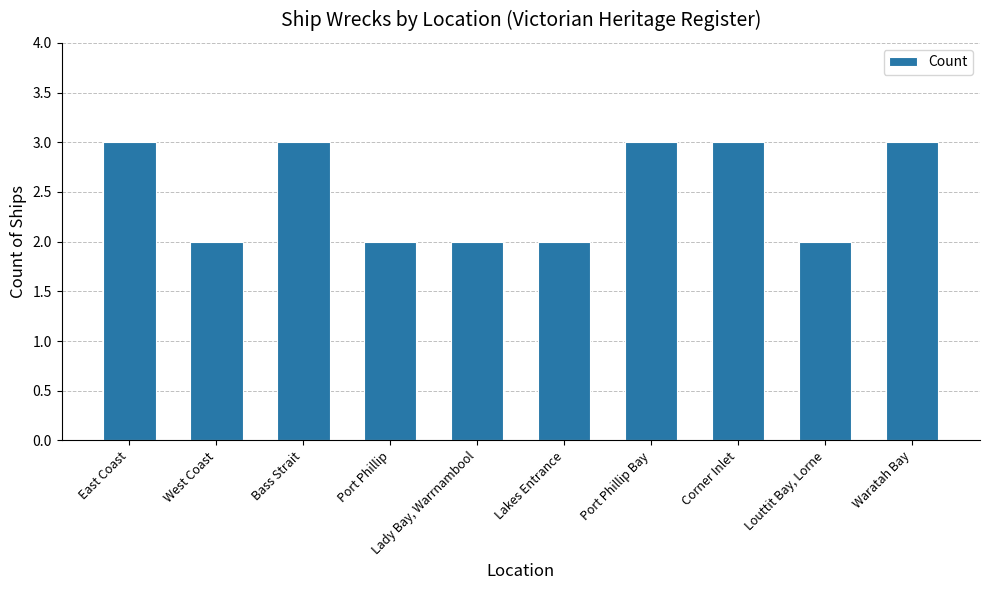

What is the sum of the values at Bass Strait and Lakes Entrance?

5